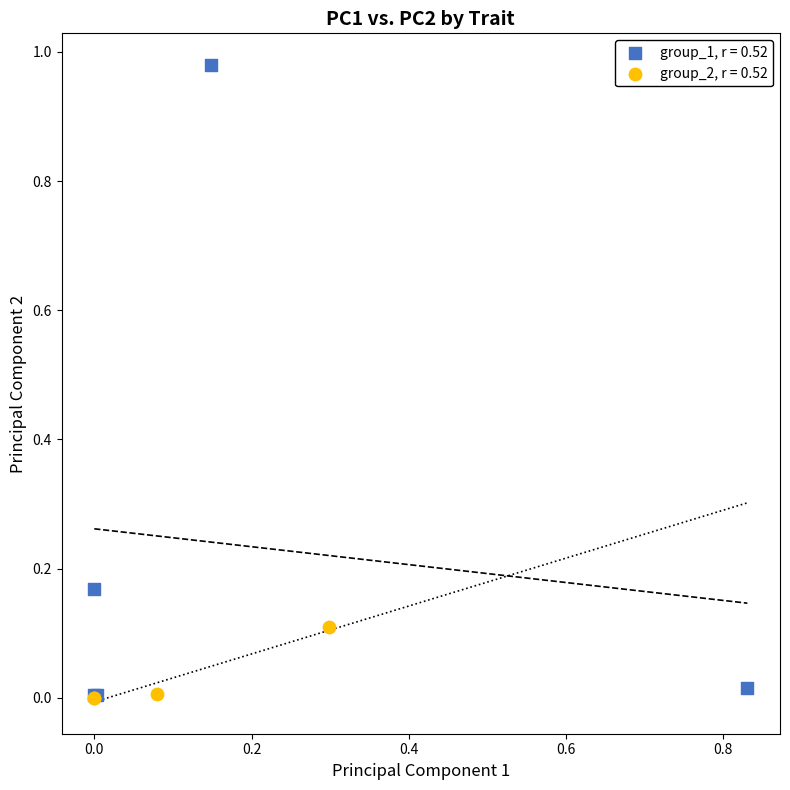

Which series has the widest spread of Y values?

group_1, r = 0.52